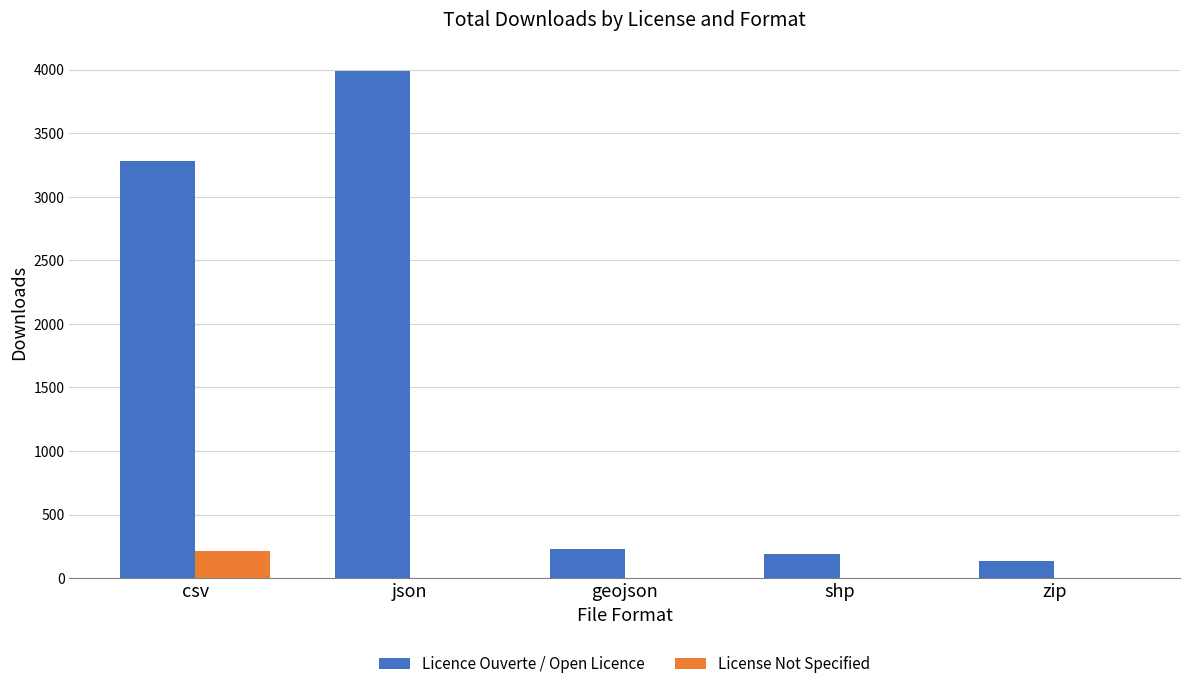

At which category does the chart reach its peak across all series?

json